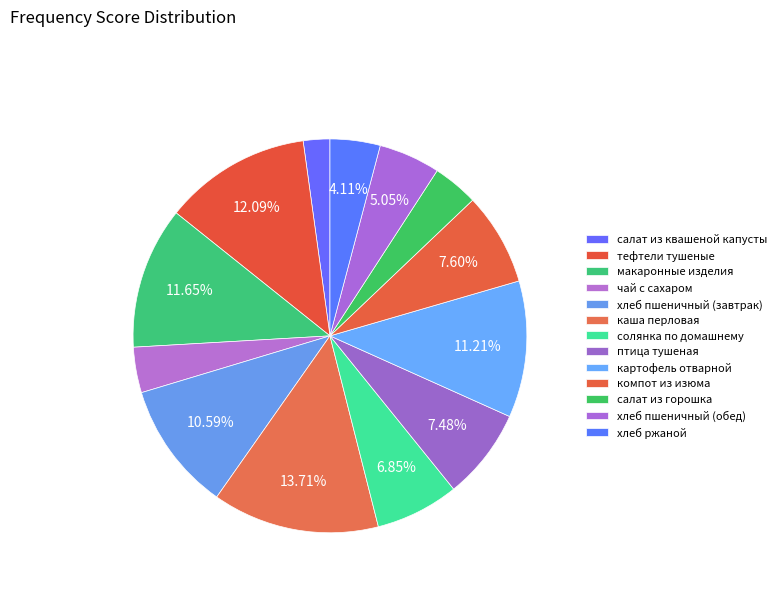

Which category has the biggest portion of the pie?

каша перловая